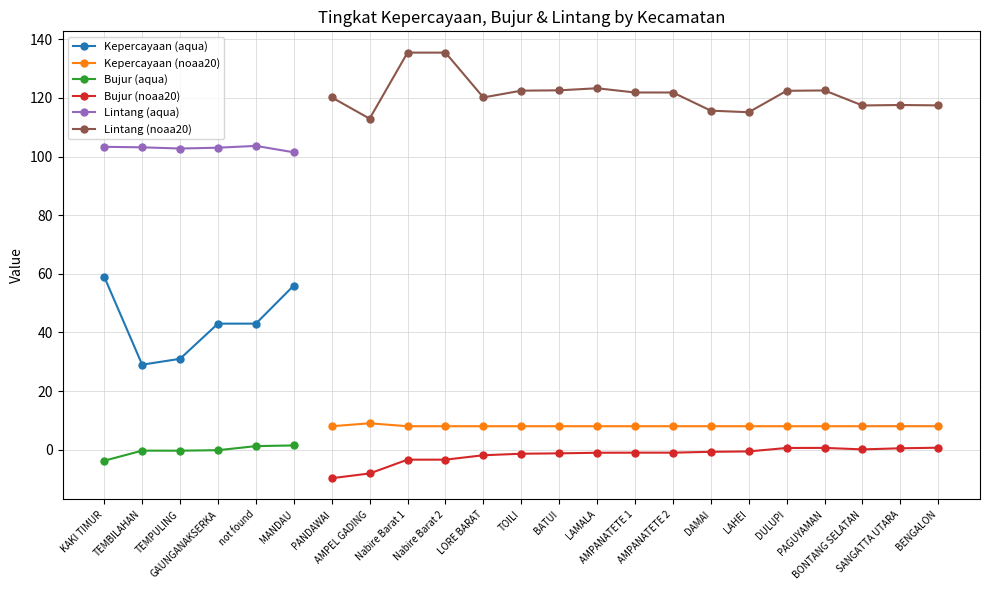

What is the difference between the Lintang (noaa20) values at PAGUYAMAN and TOILI?

0.1